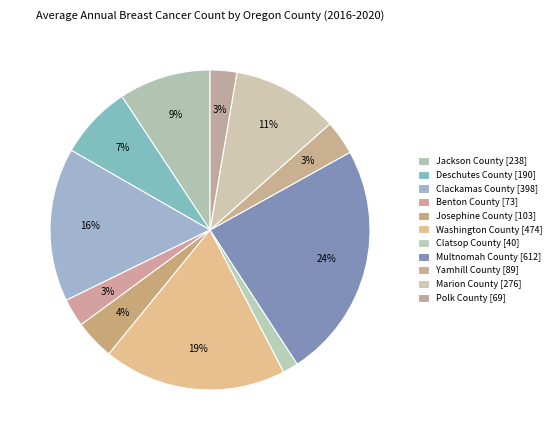

Does Deschutes County represent more than half of the total?

No